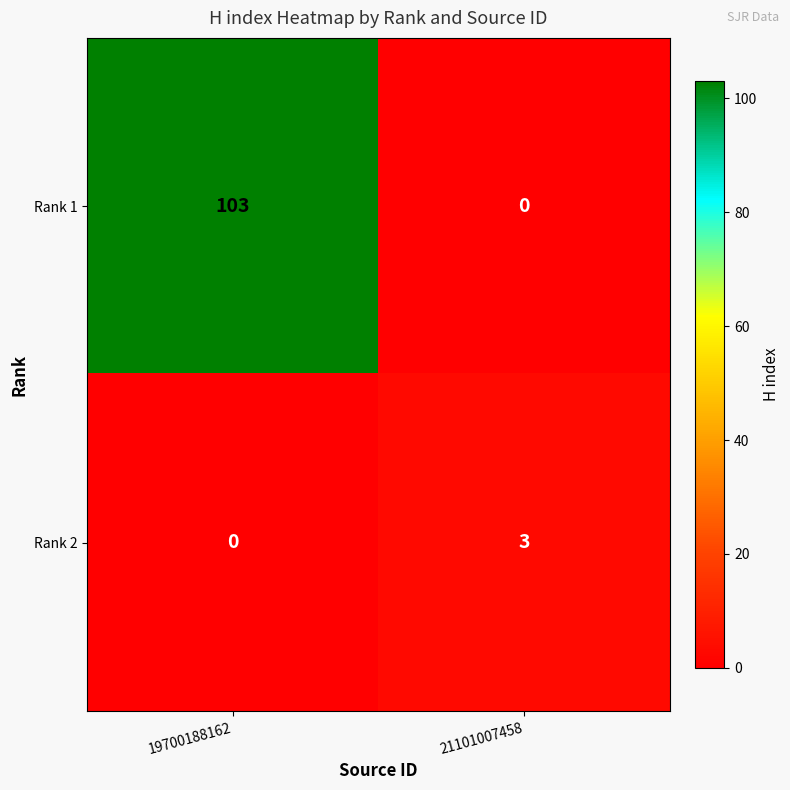

Reading left to right, what are all the values shown in this chart?

Rank 1: 103	0
Rank 2: 0	3